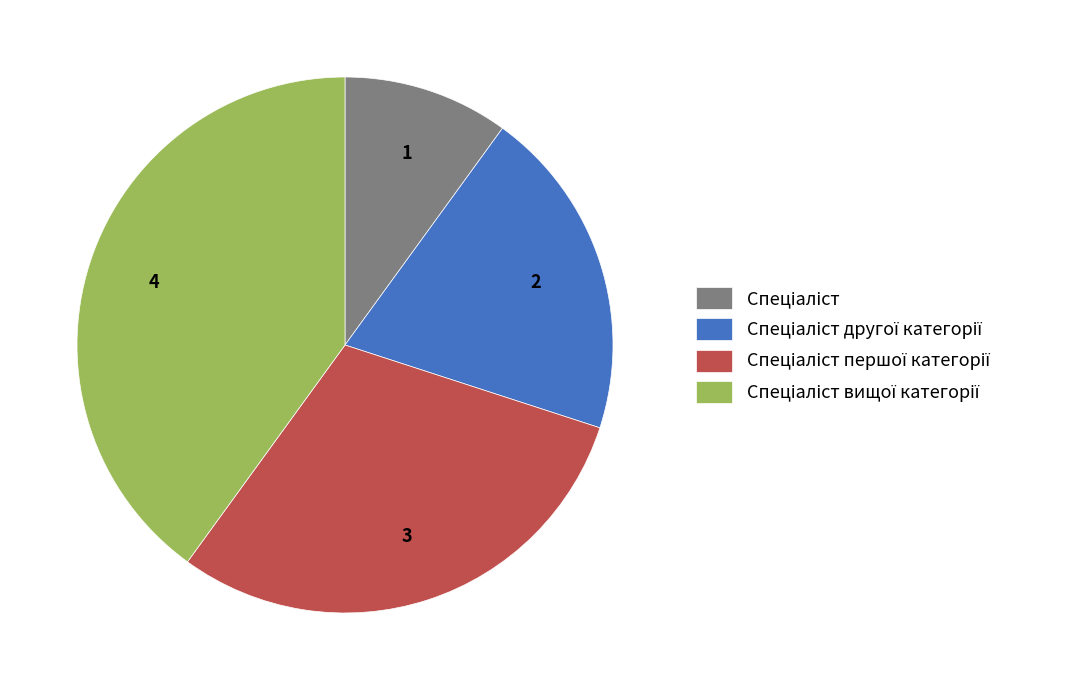

Does any single category account for the majority?

No